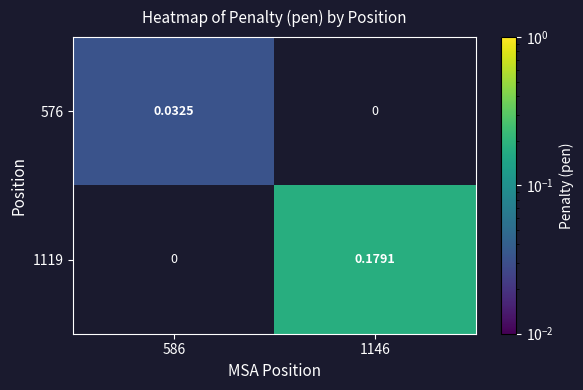

True or false: 1119 has a value of 0.1 at 1146.

False